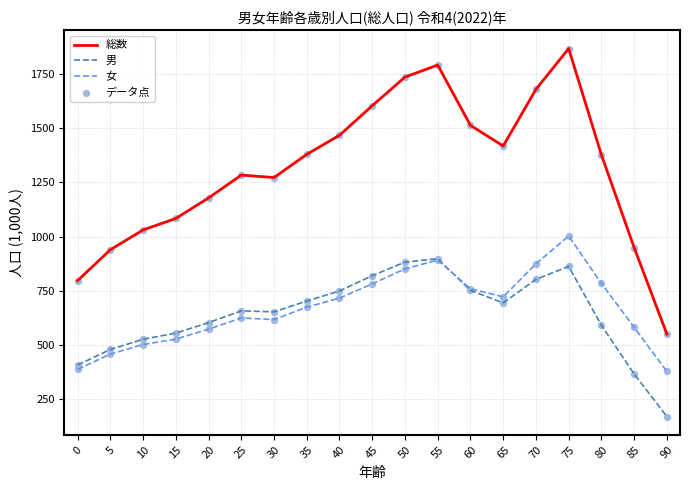

Is the value of 男 at 50 greater than the value of 総数 at 75?

No